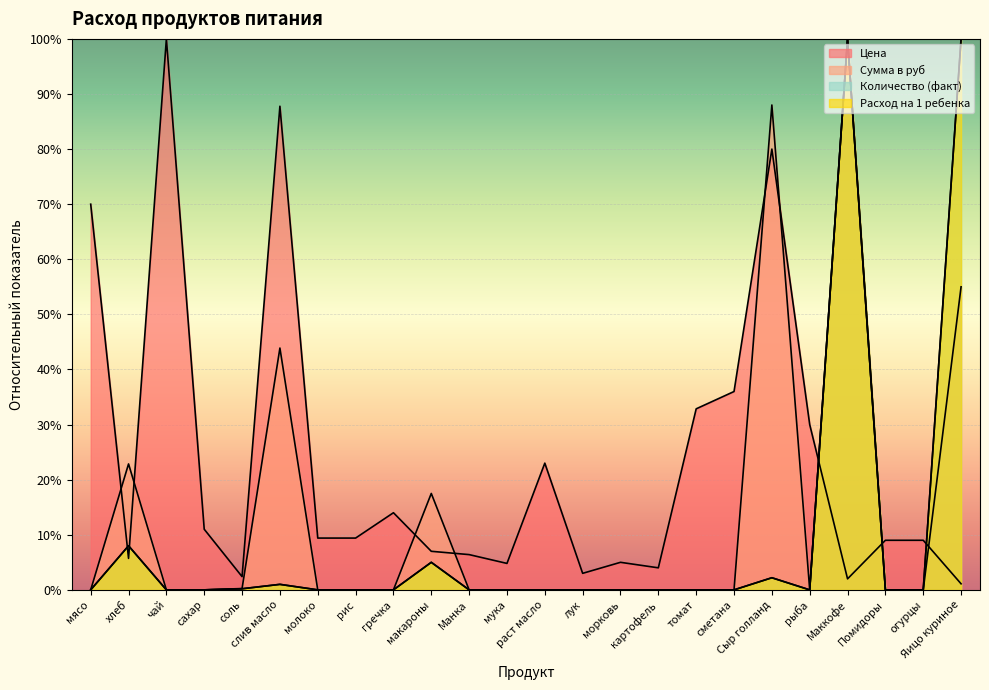

What is the difference between the Расход на 1 ребенка values at макароны and мясо?

5.0